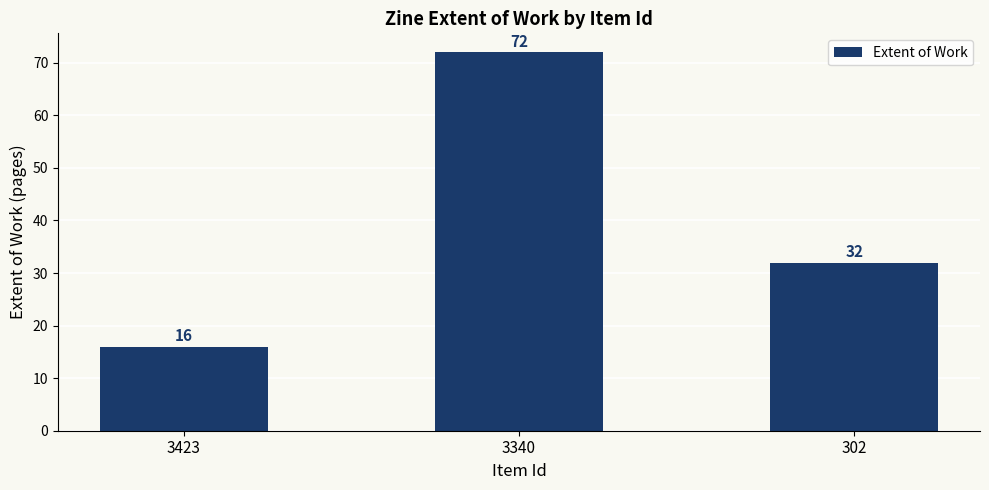

Which category has the lowest value across all series?

3423